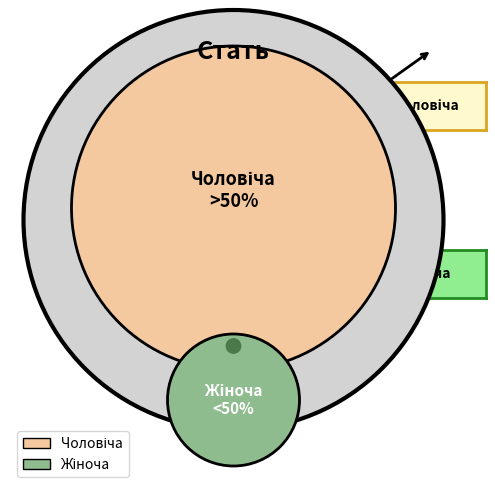

Is it true that Жіноча is 56% of the pie?

False